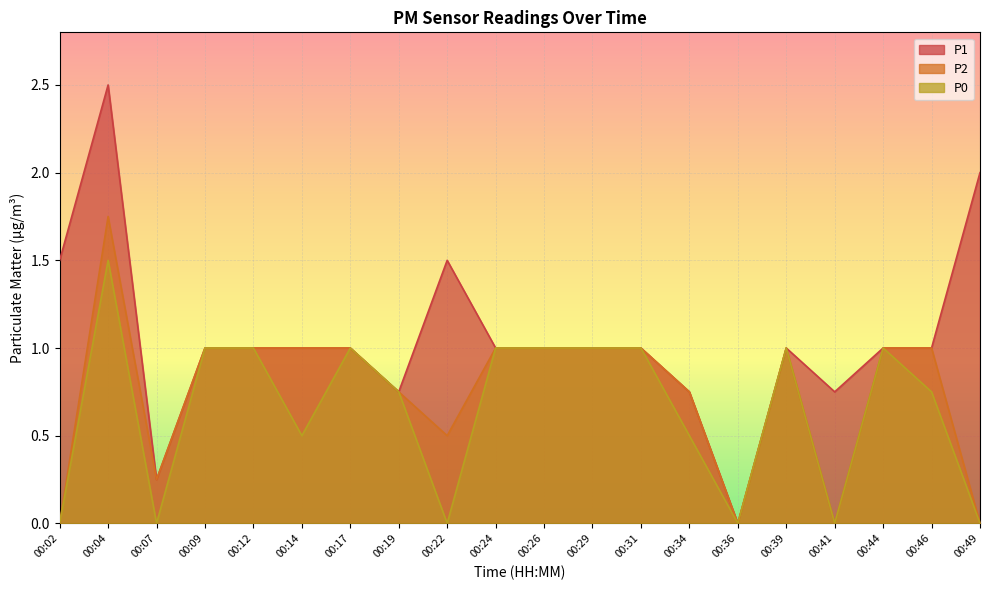

Is the value of P0 at 00:46 greater than the value of P1 at 00:04?

No